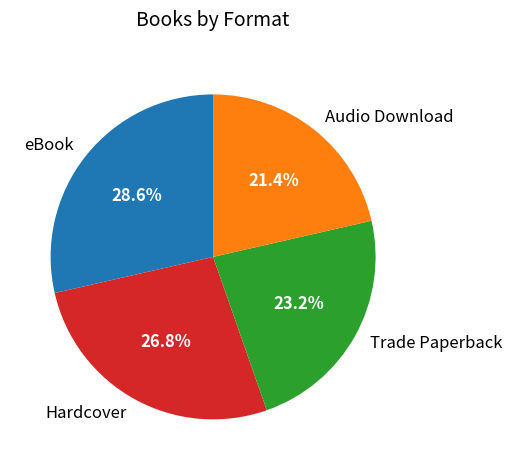

Which slice is the smallest?

Audio Download